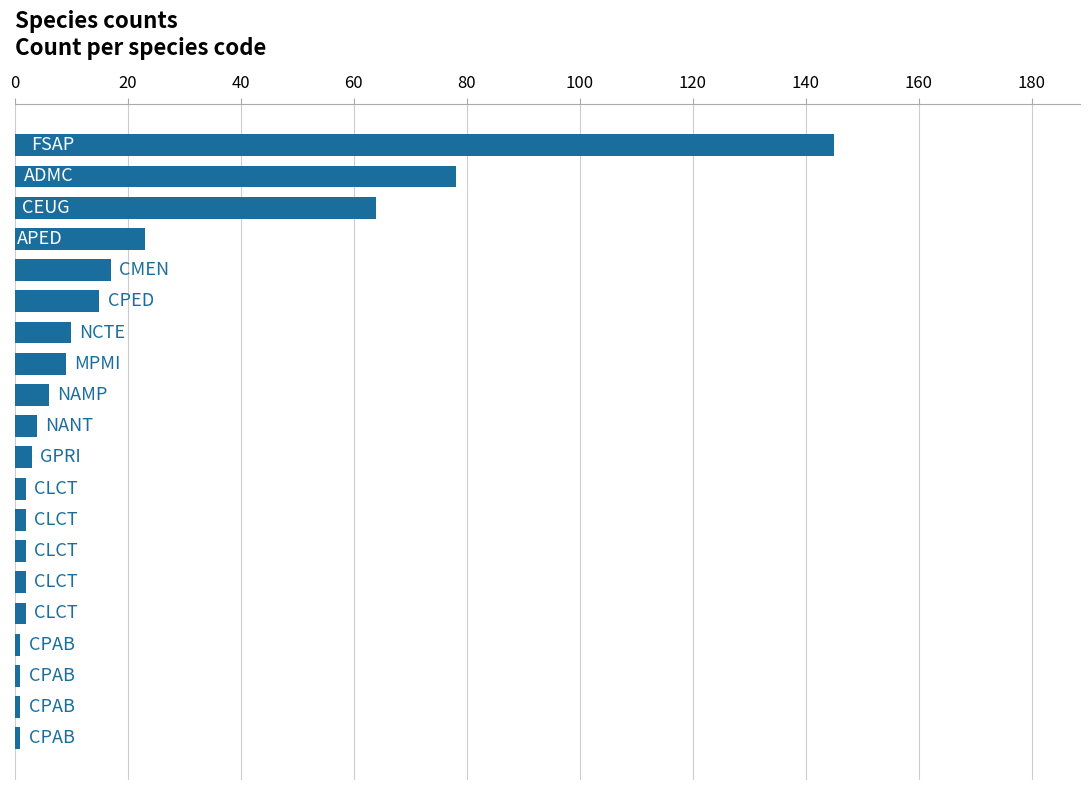

What is the sum of all values?

388